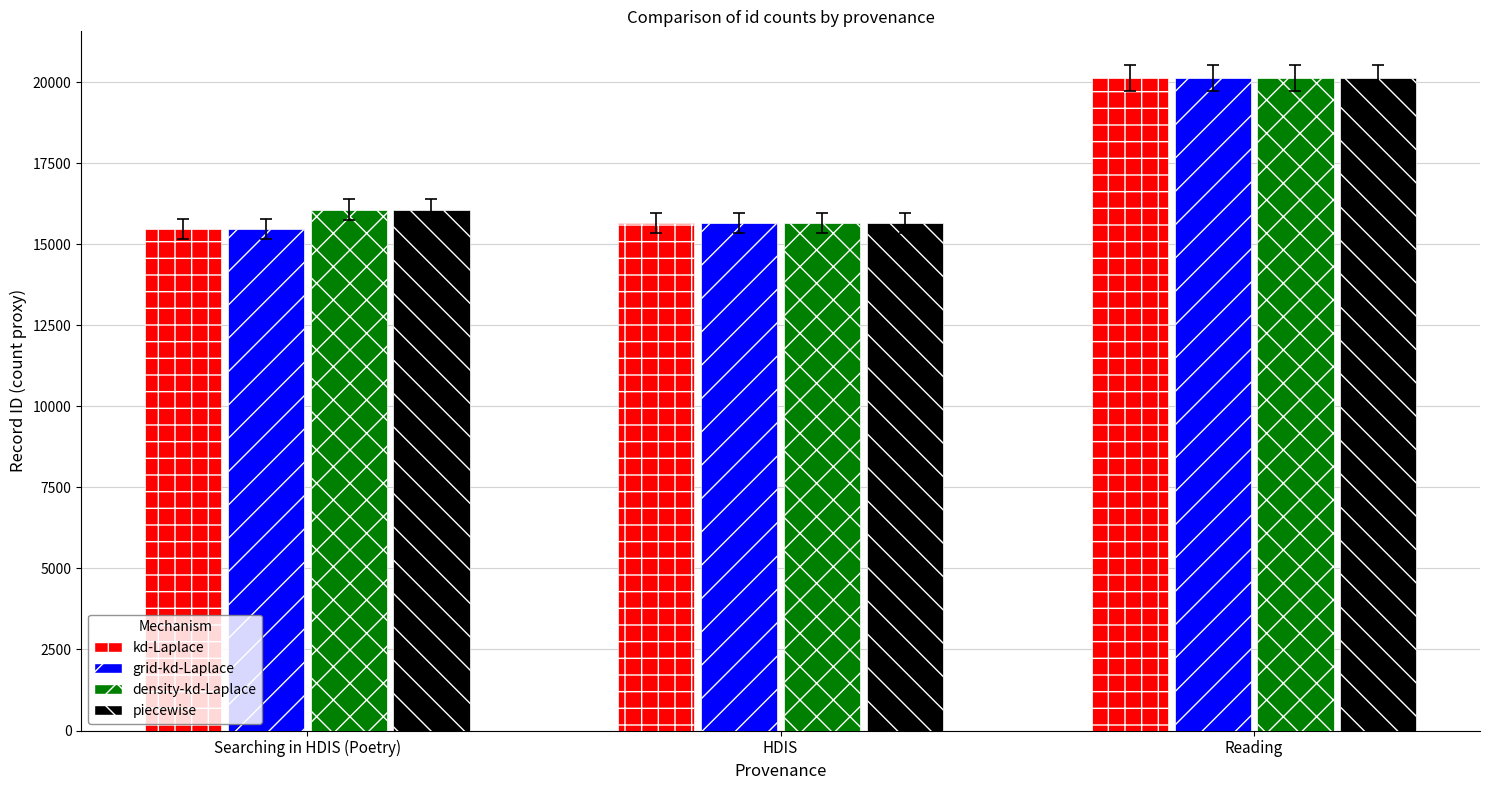

Which series has the largest range (max minus min)?

grid-kd-Laplace